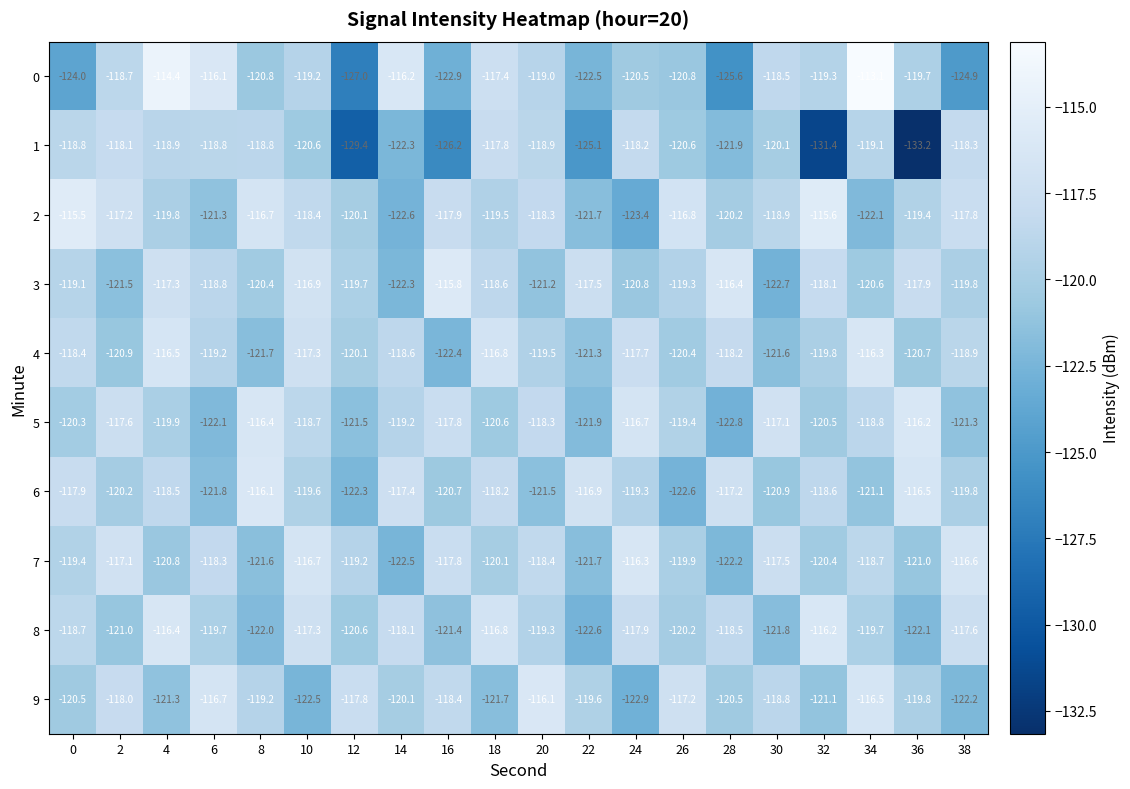

What is the difference between the maximum and minimum values in the 5 series?

6.6